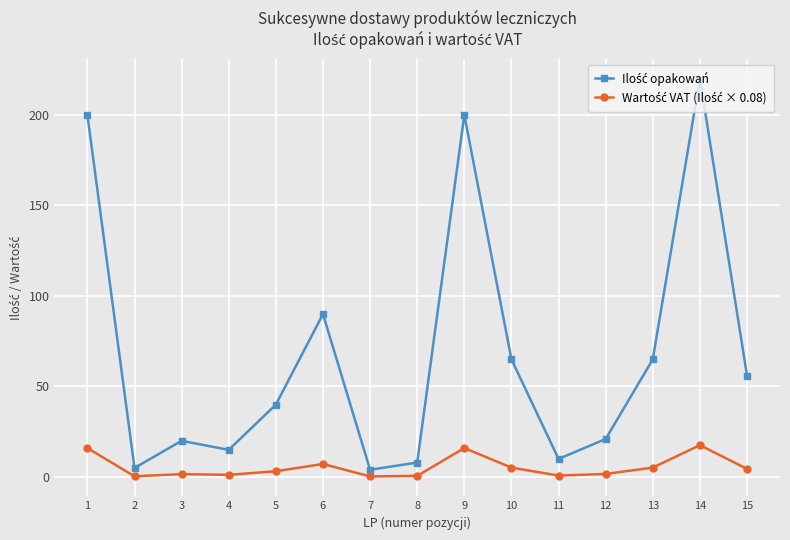

What is the difference between the highest and lowest values at 6?

82.8